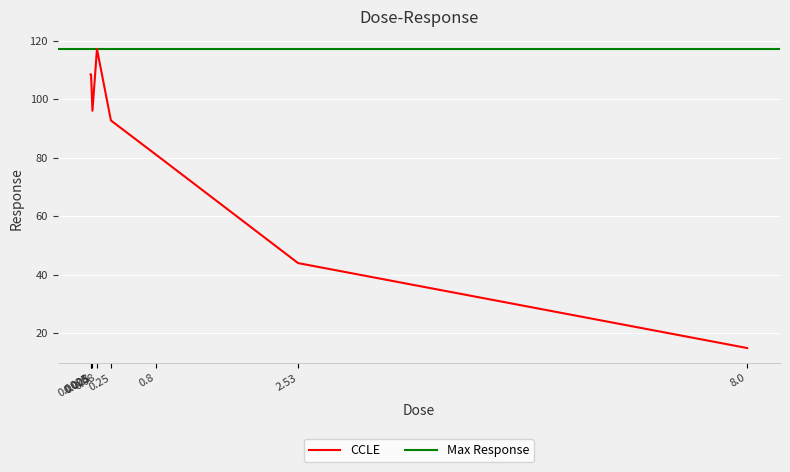

Reading left to right, list all the values displayed in this chart.

108.4	108.4	96.0	117.1	92.7	81.0	44.0	15.0